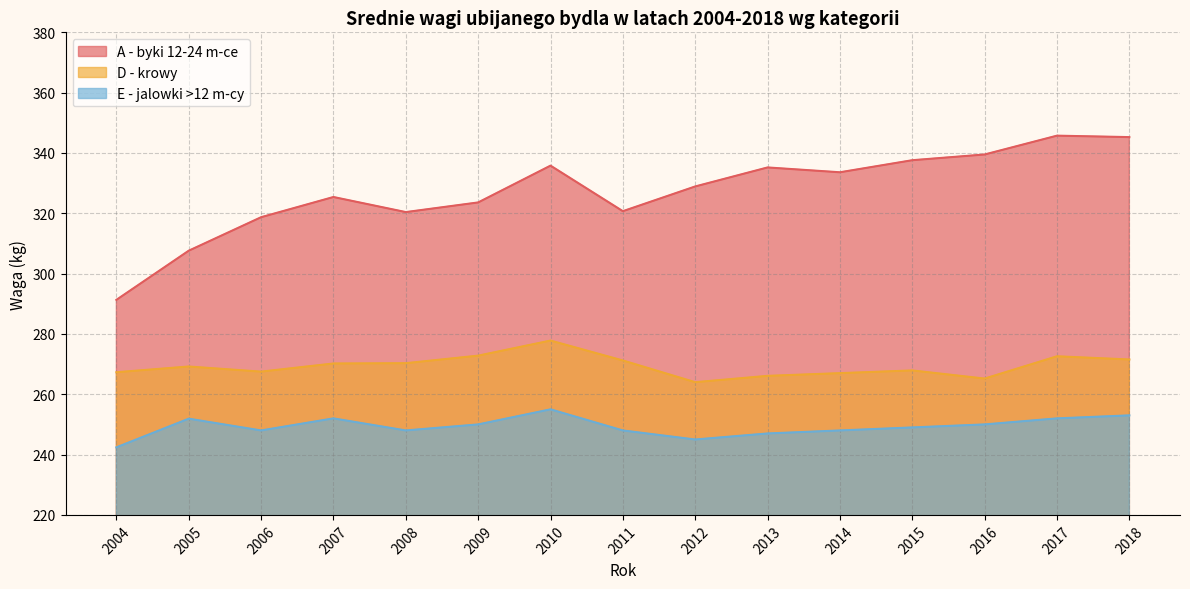

Rank the categories by D - krowy value from highest to lowest.

2010, 2009, 2017, 2018, 2011, 2008, 2007, 2005, 2015, 2006, 2004, 2014, 2013, 2016, 2012